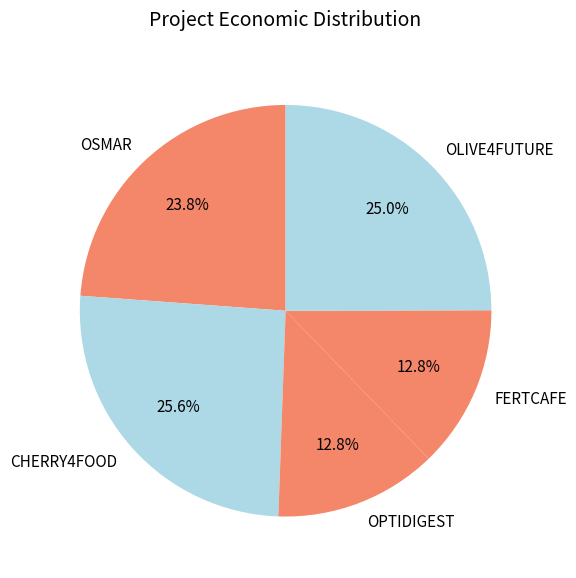

What percentage do CHERRY4FOOD and OPTIDIGEST together represent?

38.4%